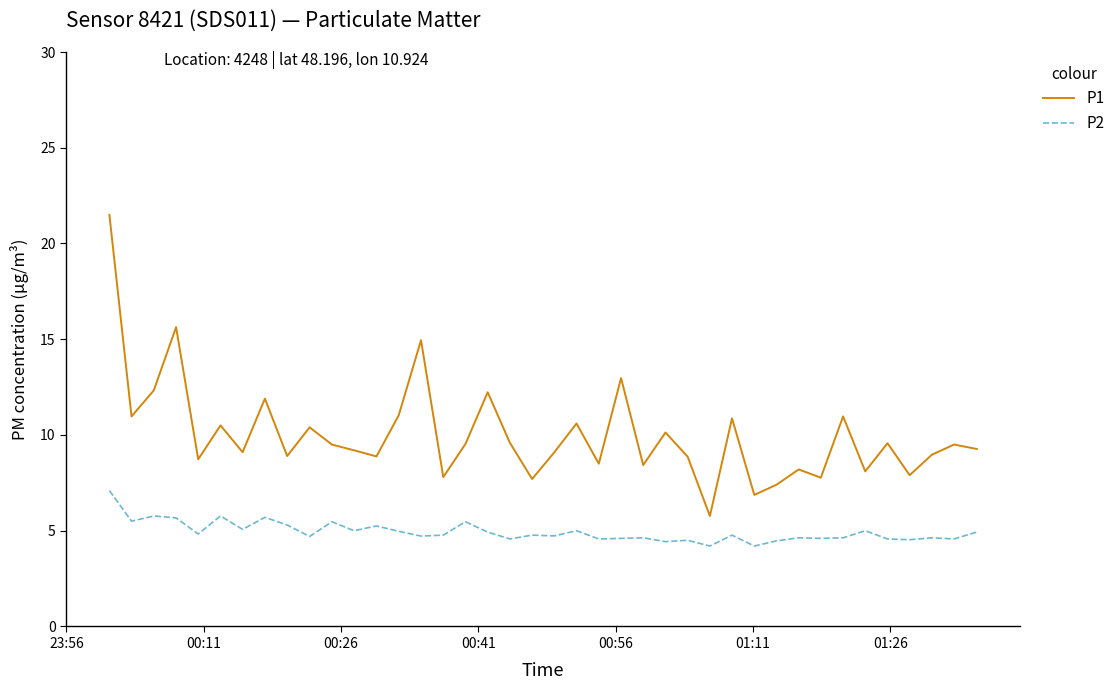

True or false: P1 and P2 cross at least once.

False